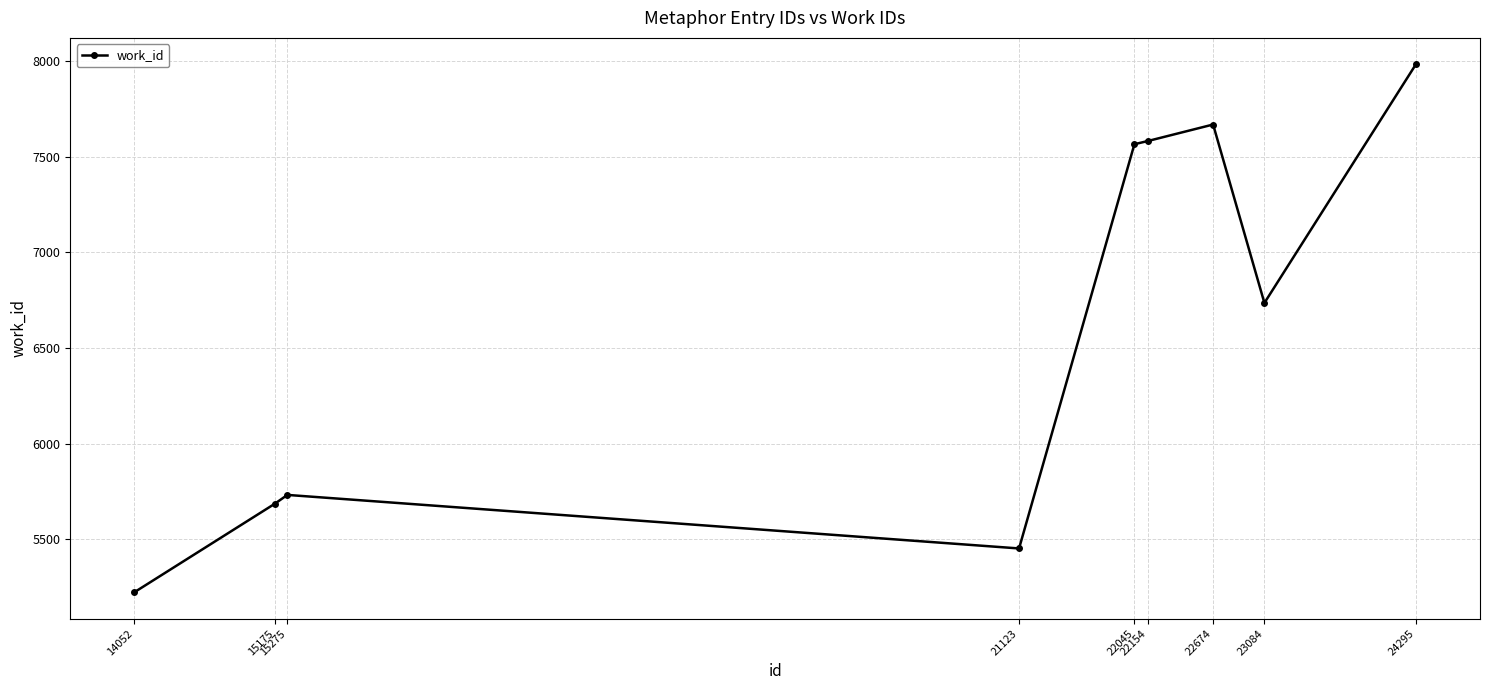

Where is the first local maximum?

15275